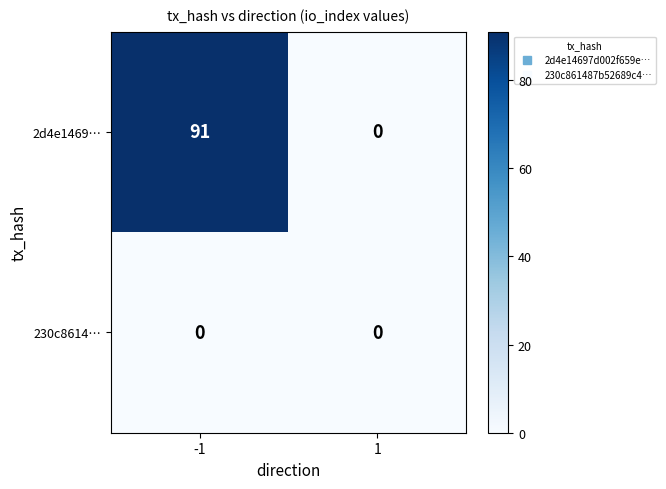

Which series has the largest range (max minus min)?

2d4e1469…